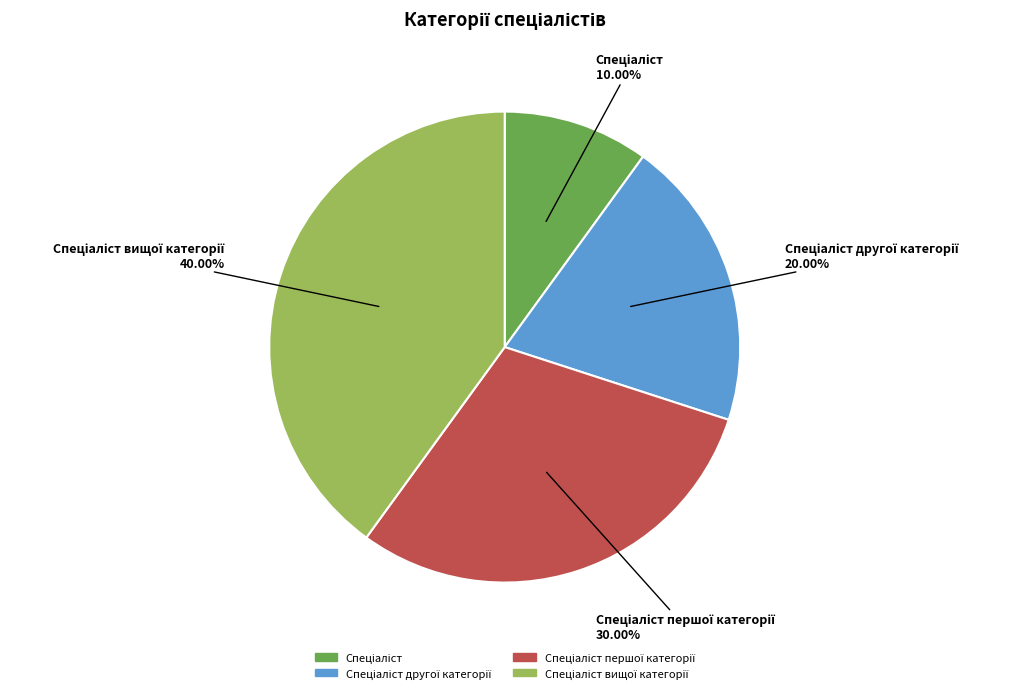

Does any single category account for the majority?

No